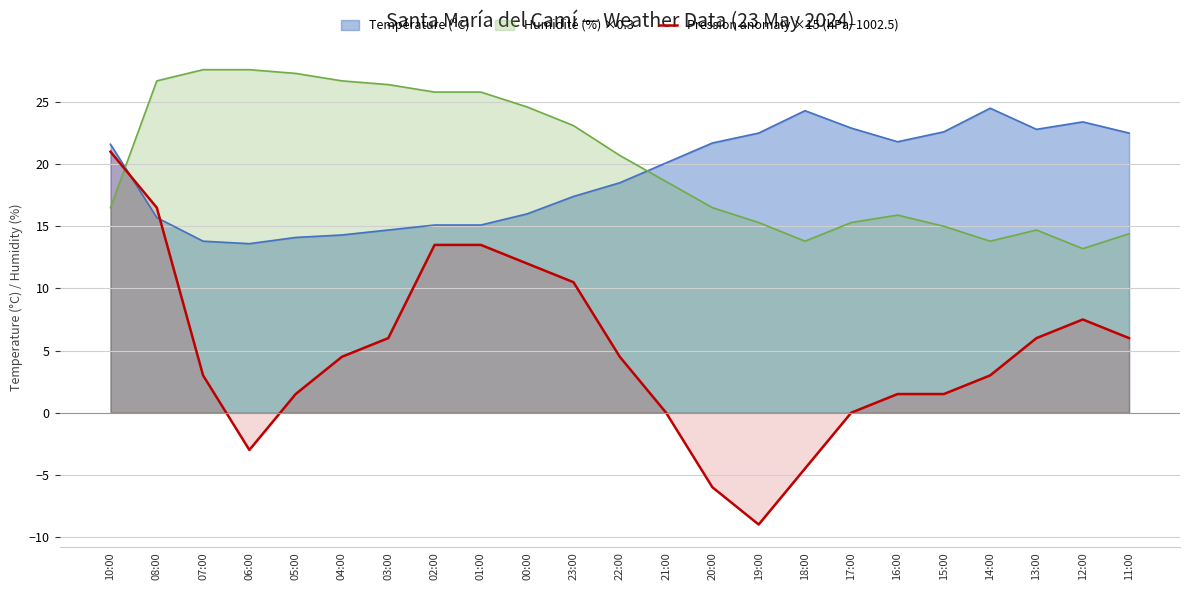

How many values are below 4?

11